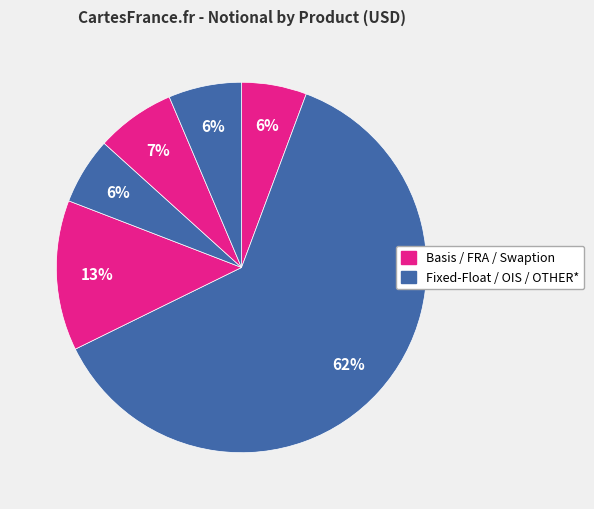

To the nearest percent, what is the average slice percentage?

17%